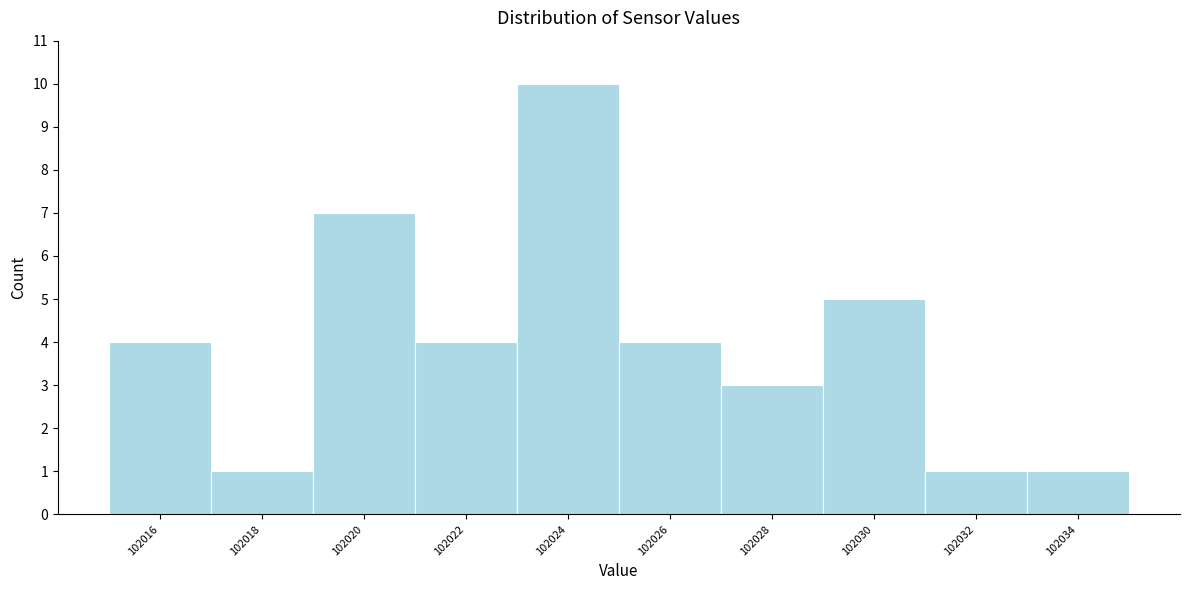

How tall is the bar that spans 102031.2 to 102033.2 on the x-axis? Neither the bar edges nor the heights are printed on the chart, so give them approximately, as read against the axes.

1